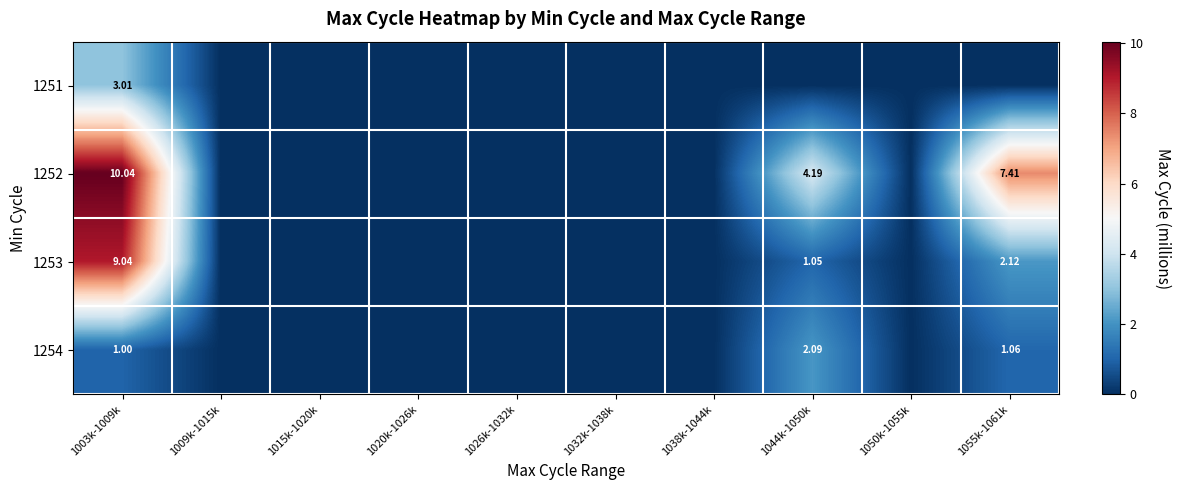

At how many categories does at least one series exceed 2?

3